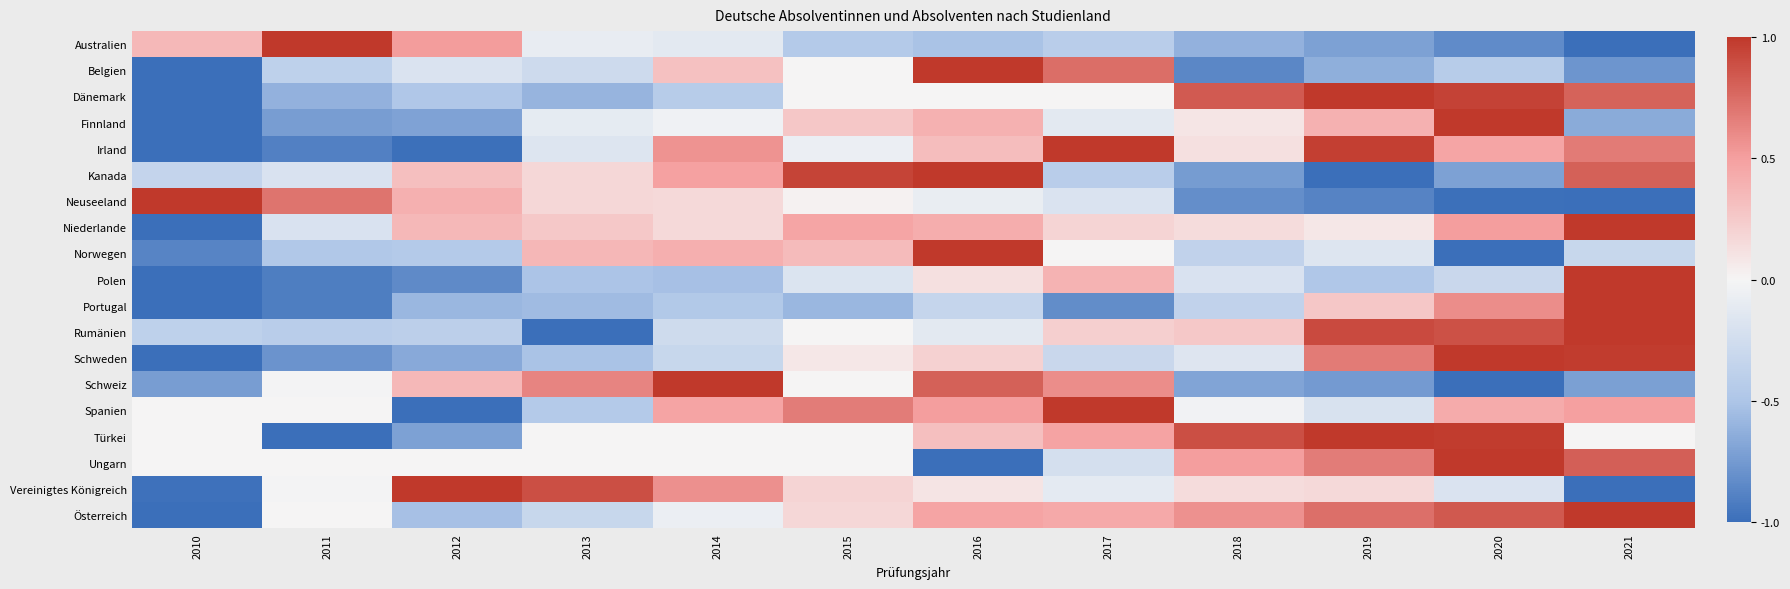

What is the total value across all series at 2018?

-1.3